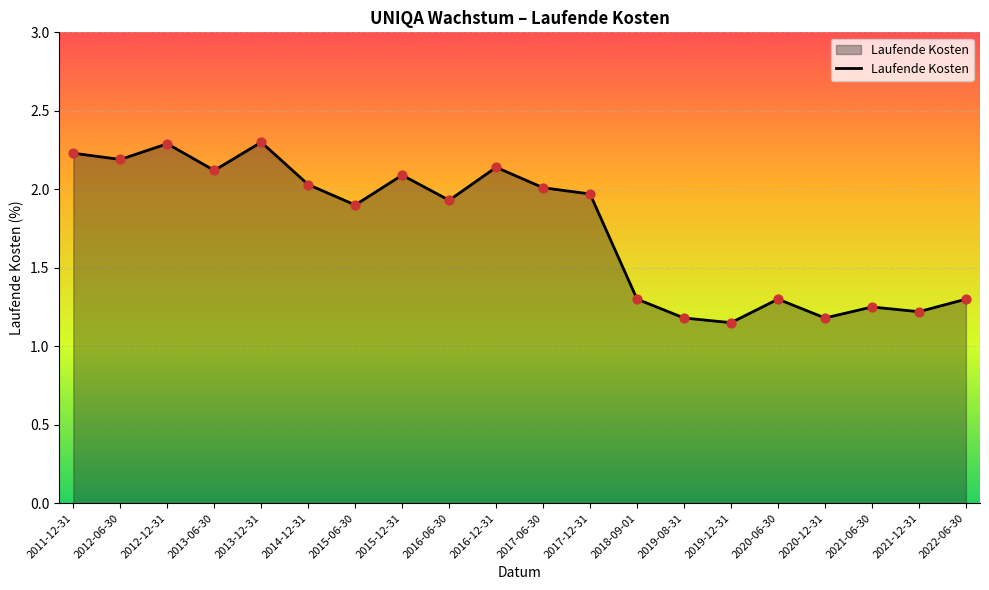

Which has a higher value, 2013-12-31 or 2021-06-30?

2013-12-31